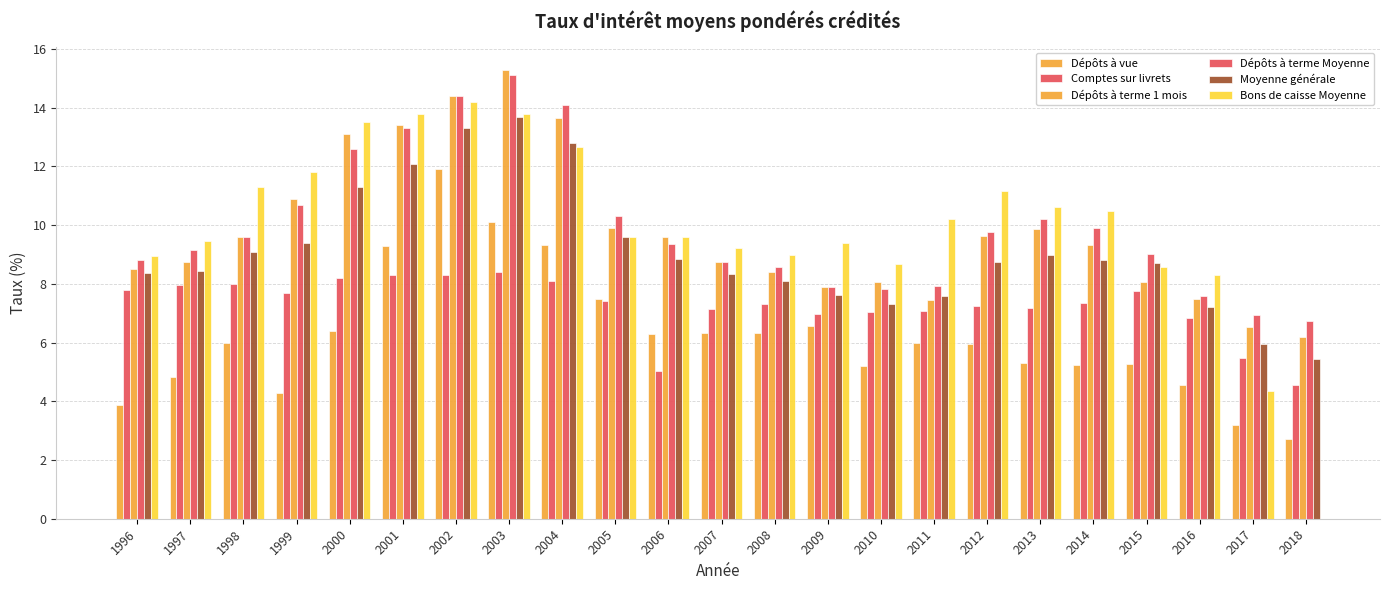

What is the value of the Dépôts à vue bar at the 22nd from the left?

3.2